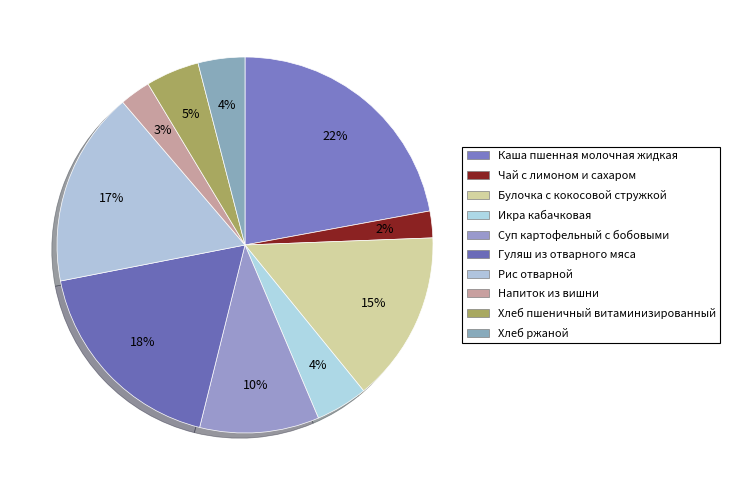

Combined, what portion of the pie is Чай с лимоном и сахаром and Булочка с кокосовой стружкой?

17.0%